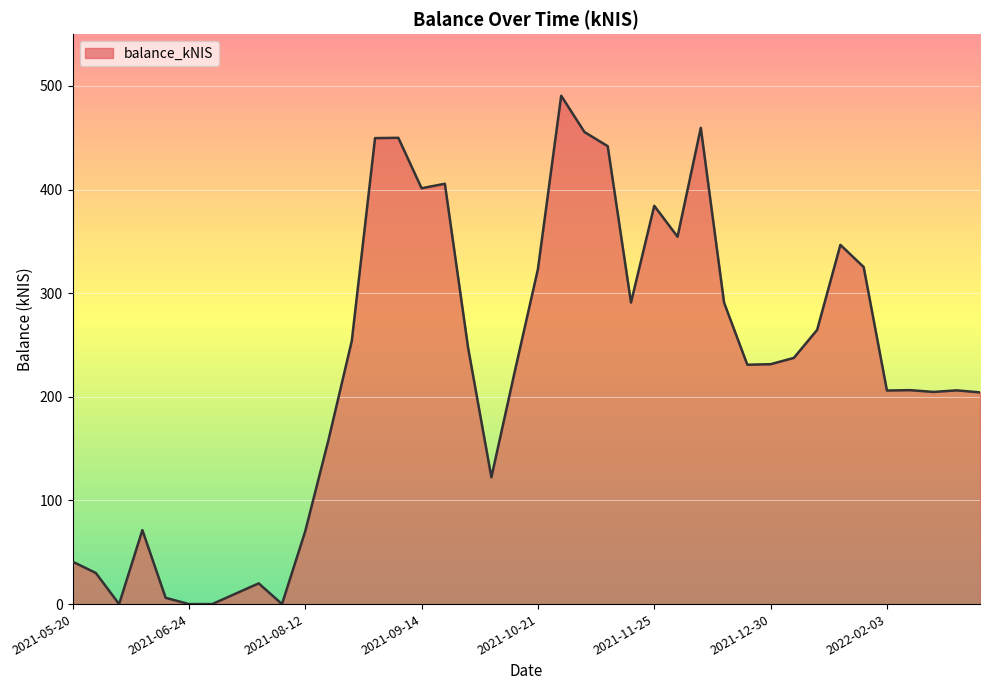

How many lines are shown in the chart?

1